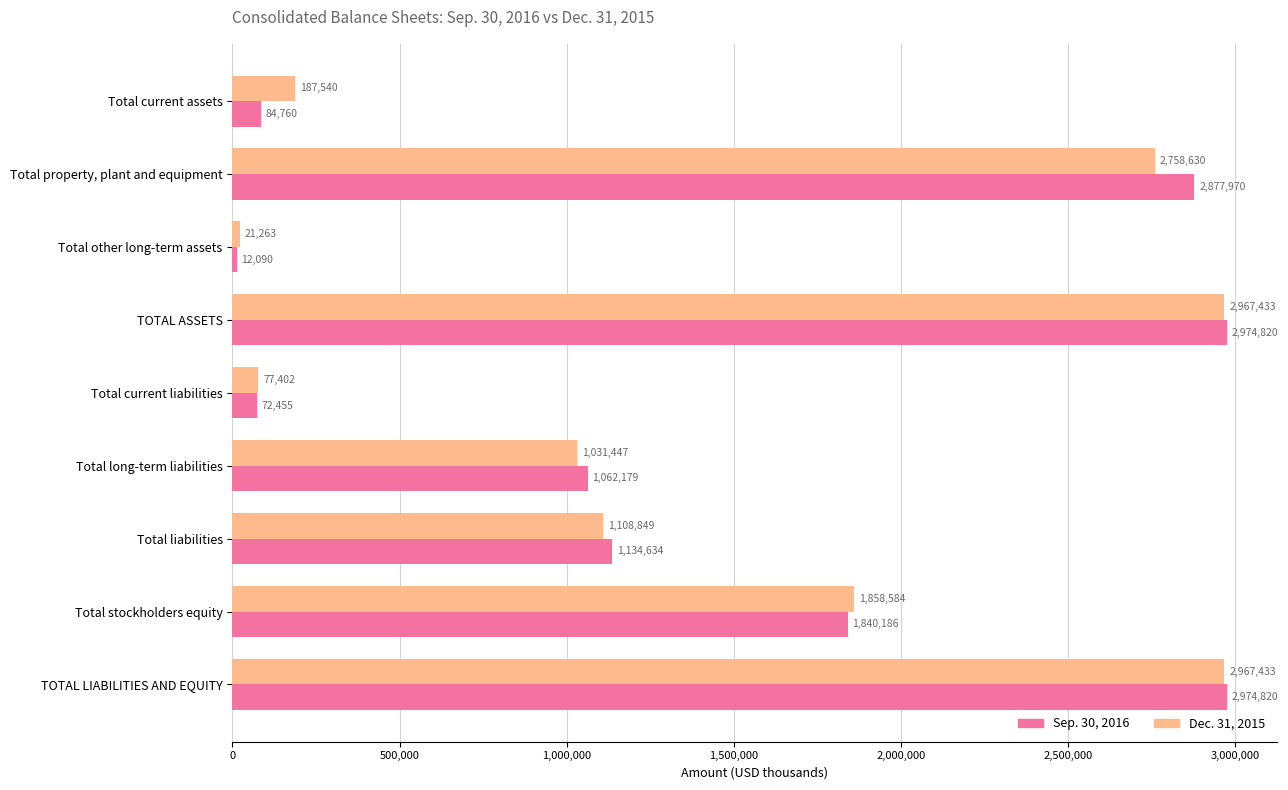

True or false: Dec. 31, 2015 has a value of 1031447 at Total long-term liabilities.

True